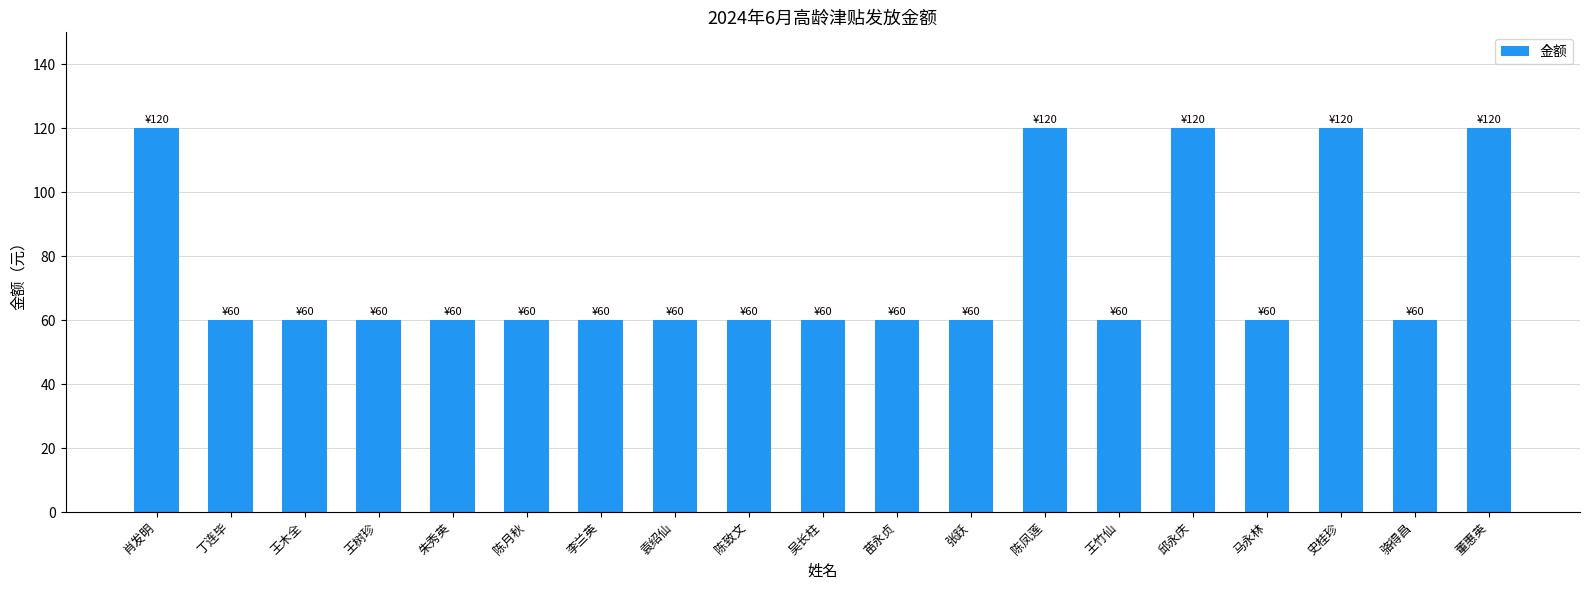

What is the difference between the maximum and second lowest values?

60